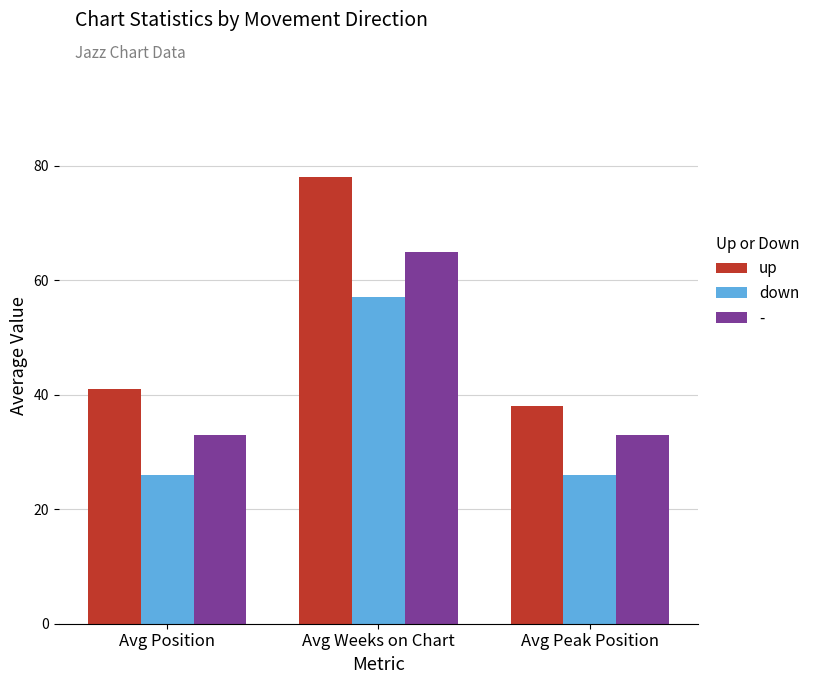

Rank the series by their maximum value, from lowest to highest.

down, -, up